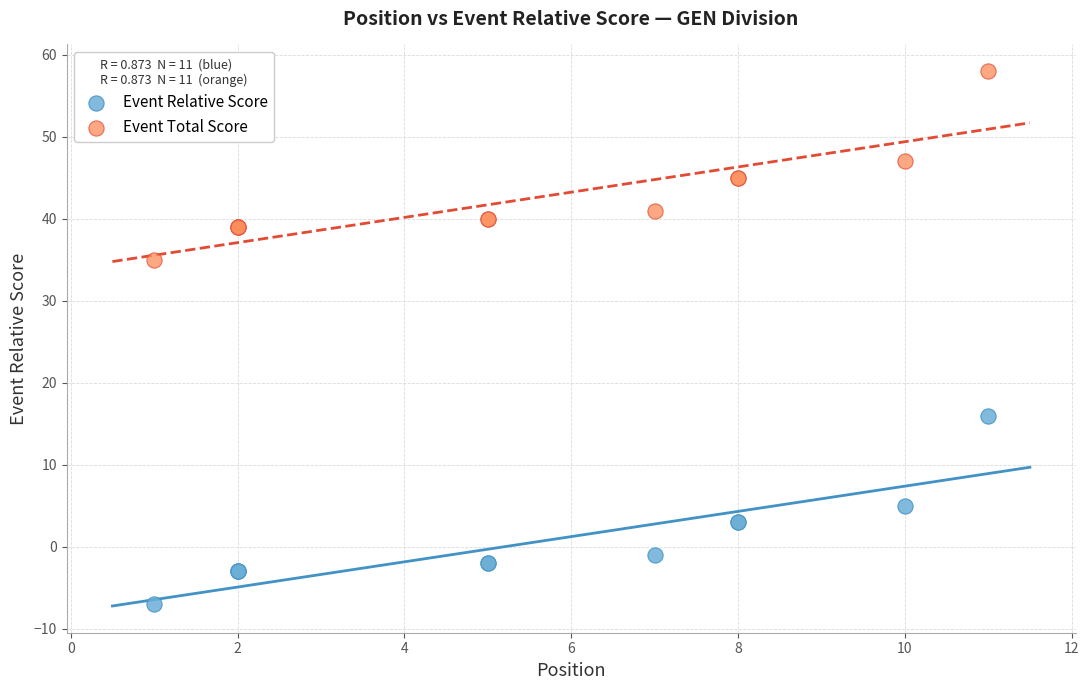

Across all series, what Y value is closest to 25?

16